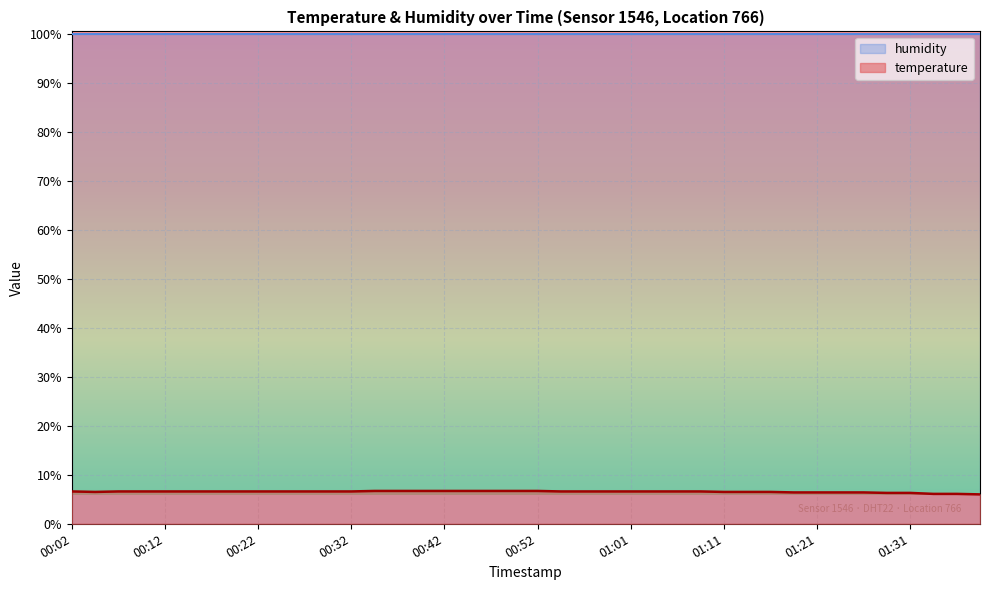

Is it true that the value at 00:52 is 6.7?

True